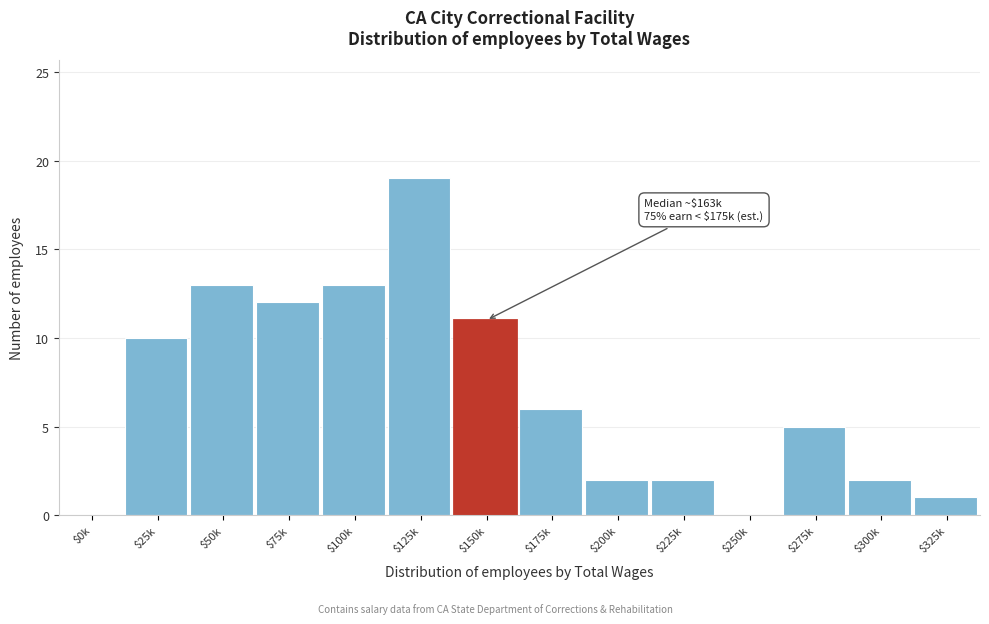

The value at $225k is 2. True or false?

True